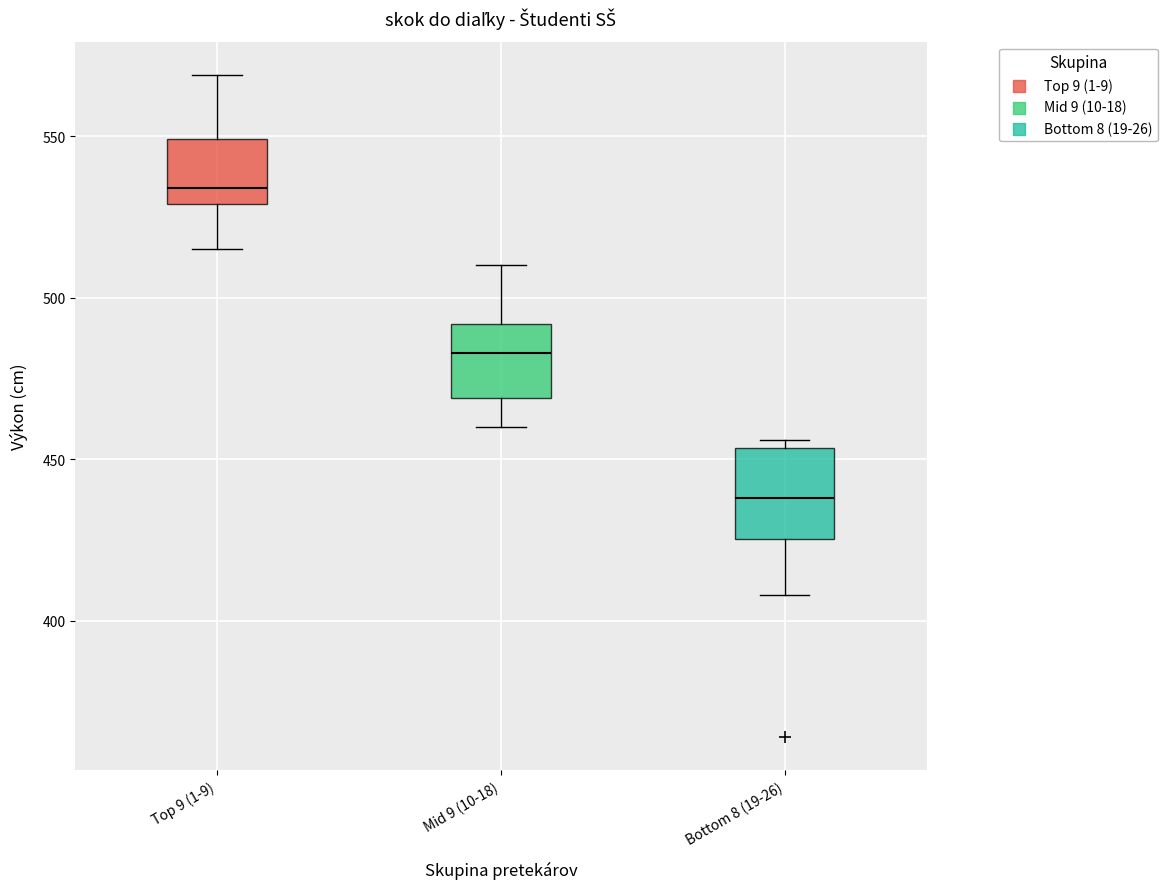

Reading left to right, read every box against the y-axis: the position of its median line, the range the box covers, and the ends of its whiskers. The values are not printed on the chart, so give them approximately, as read against the axis.

Top 9 (1-9): median 535, box 530 to 550, whiskers 515 to 570
Mid 9 (10-18): median 485, box 470 to 490, whiskers 460 to 510
Bottom 8 (19-26): median 440, box 425 to 455, whiskers 410 to 455 (just above the box's upper edge)